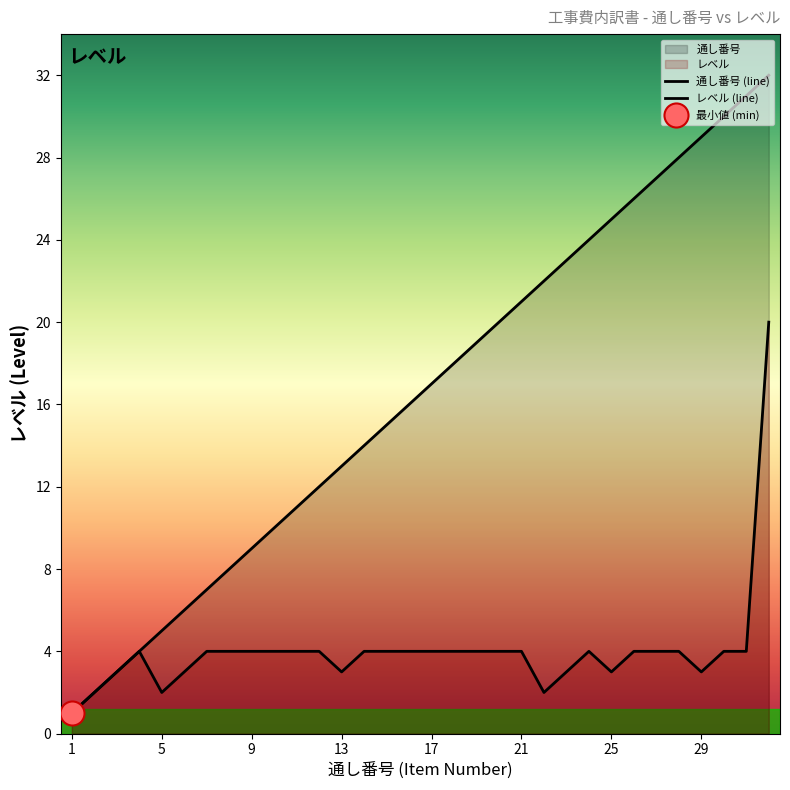

Which series has the largest total across all categories?

通し番号